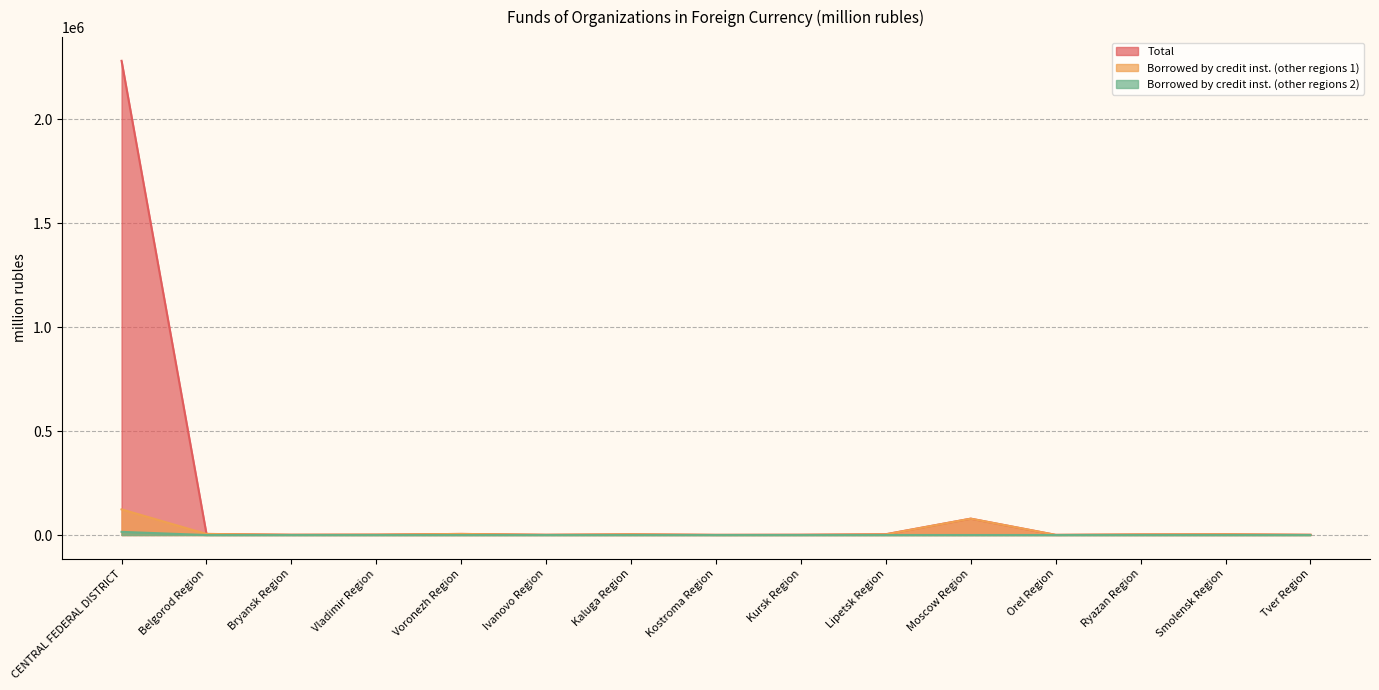

Which series has the largest total across all categories?

Total